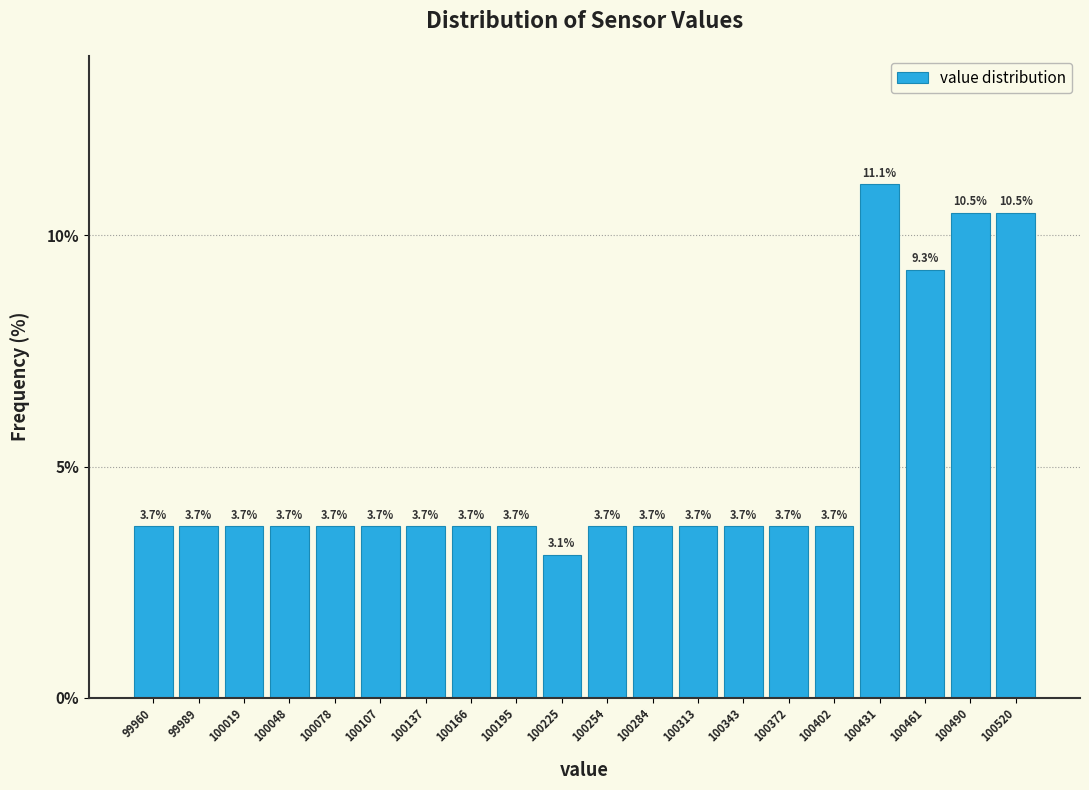

How tall is the bar that spans 100445 to 100475 on the x-axis? The bar edges are not printed on the chart, so give them approximately, as read against the axis.

9.3